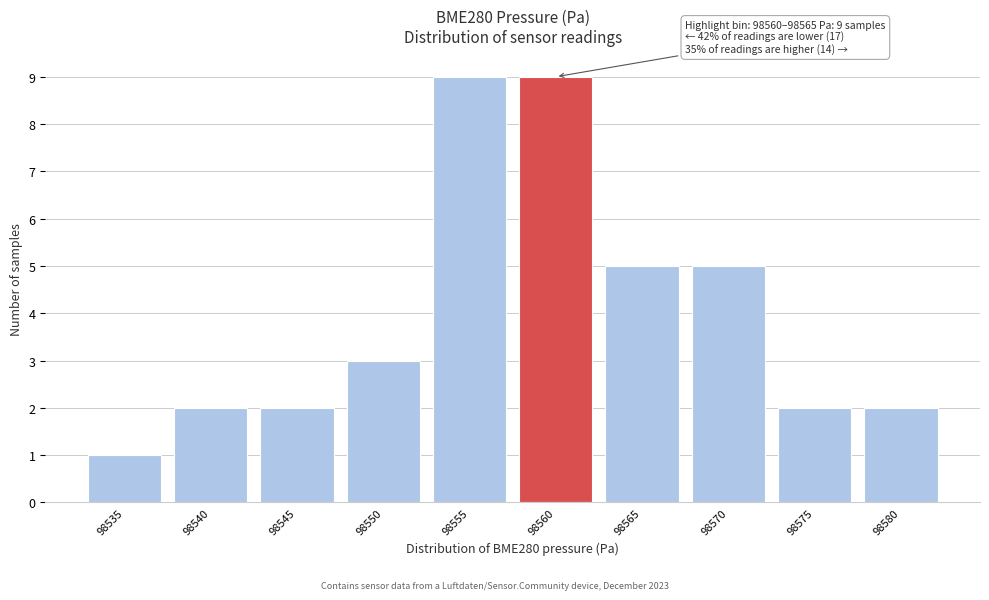

Reading left to right, extract all data points from this chart.

98535=1	98540=2	98545=2	98550=3	98555=9	98560=9	98565=5	98570=5	98575=2	98580=2